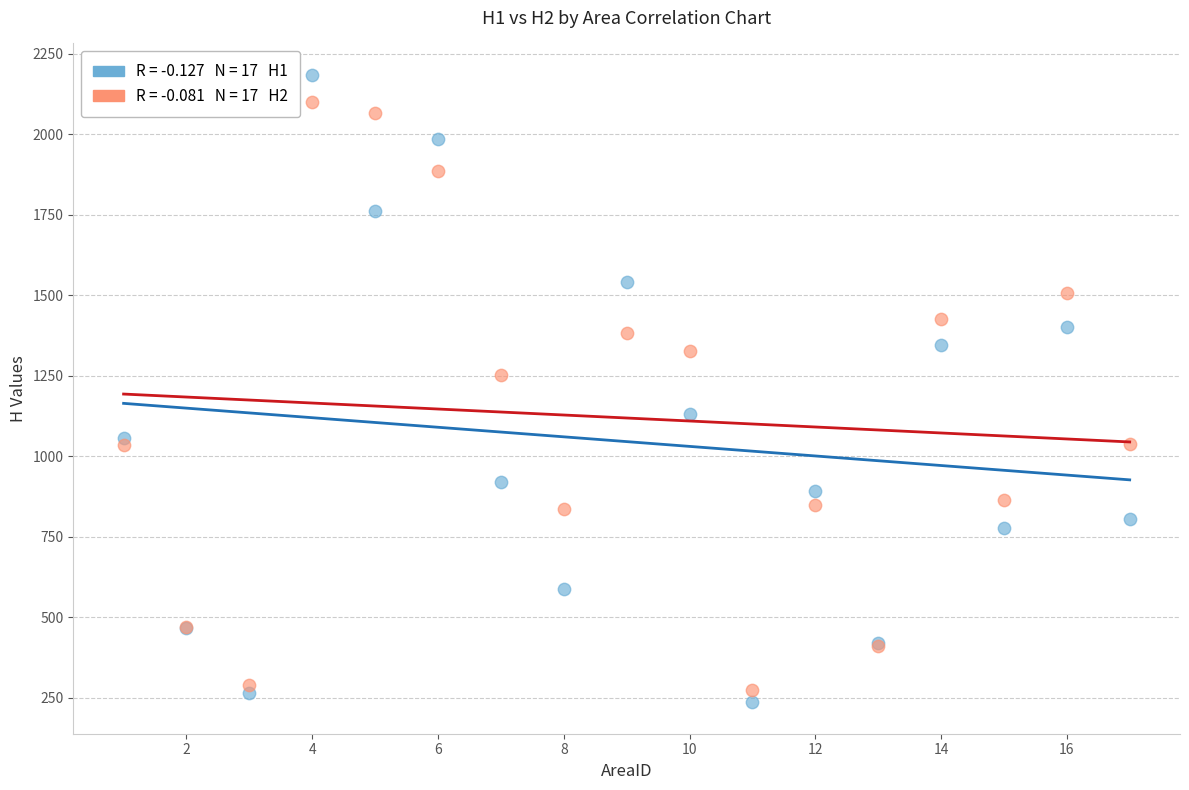

Across all series, what Y value is closest to 1210?

1252